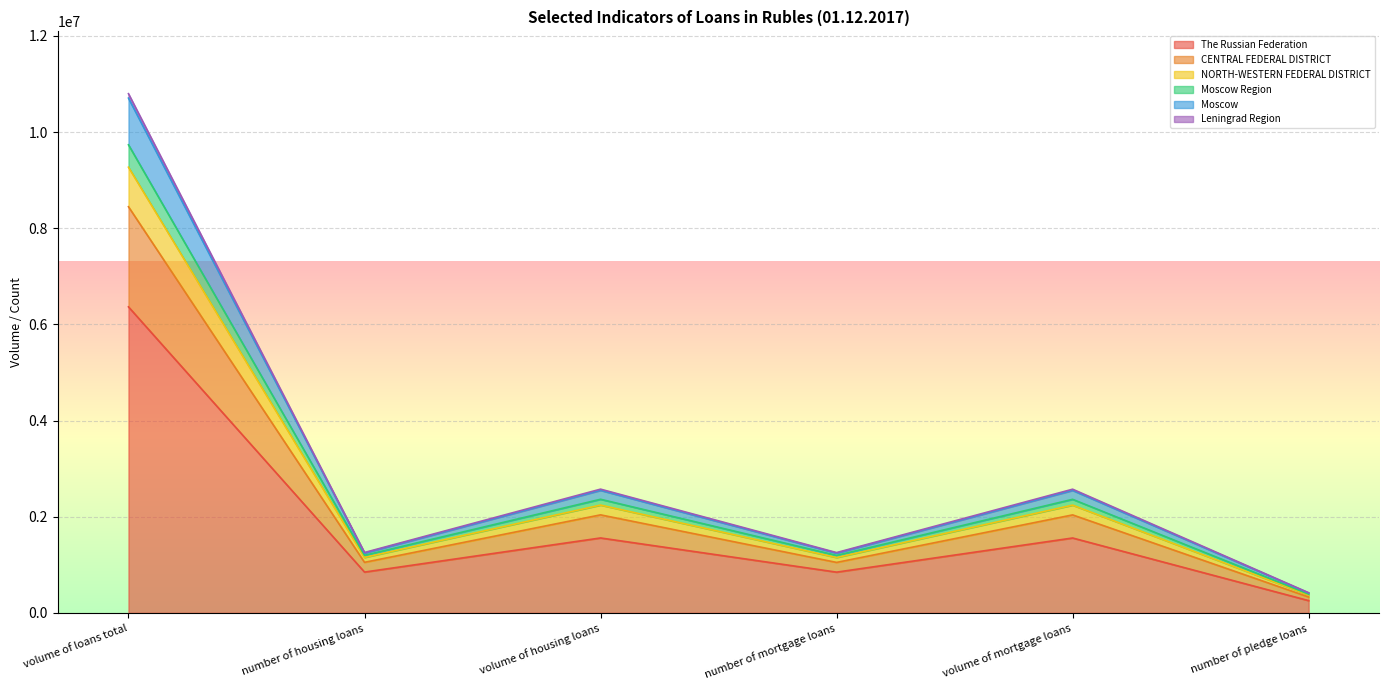

Is the value of NORTH-WESTERN FEDERAL DISTRICT at number of housing loans greater than the value of Leningrad Region at number of pledge loans?

Yes